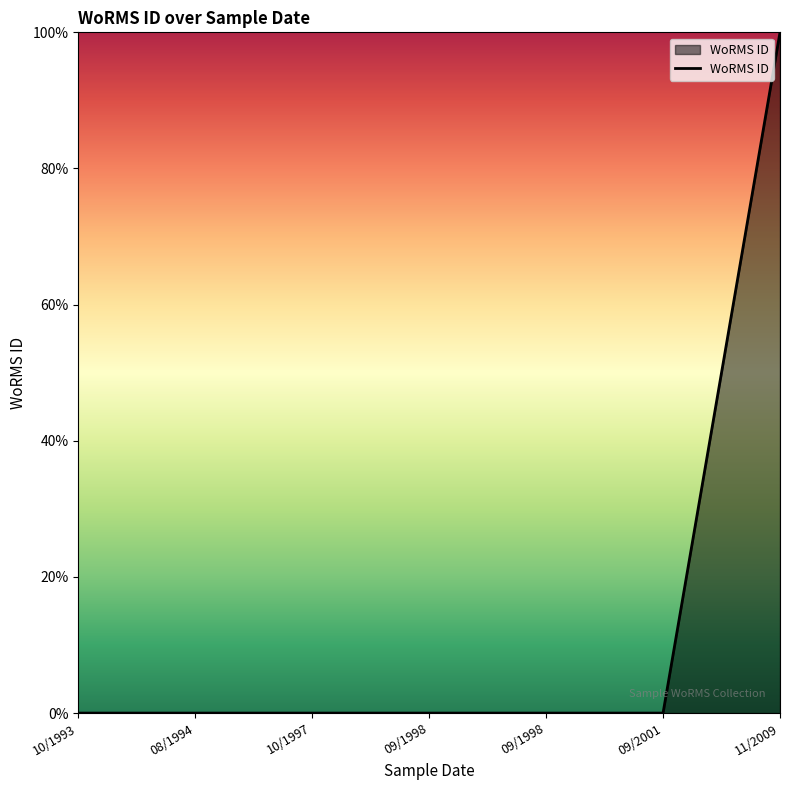

Between 09/2001 and 10/1993, which is larger?

10/1993